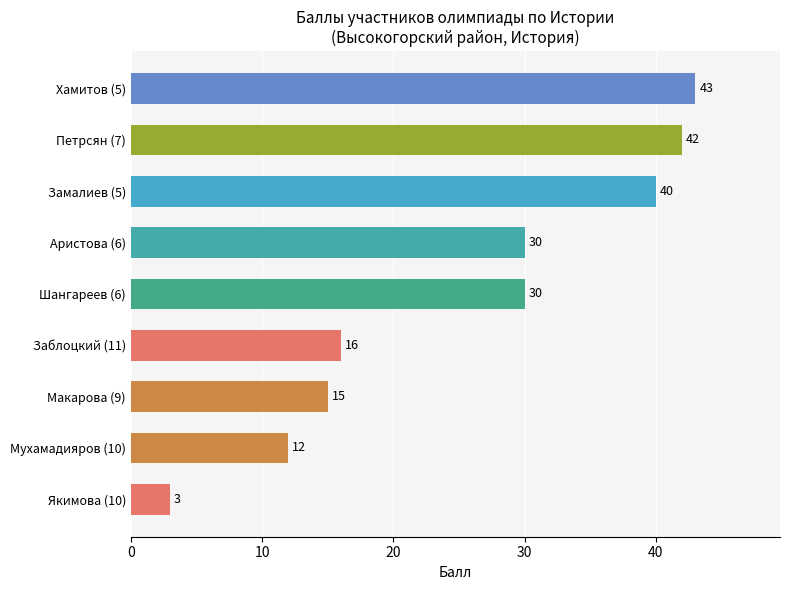

What value does the data have at Макарова (9), to the nearest 10?

20